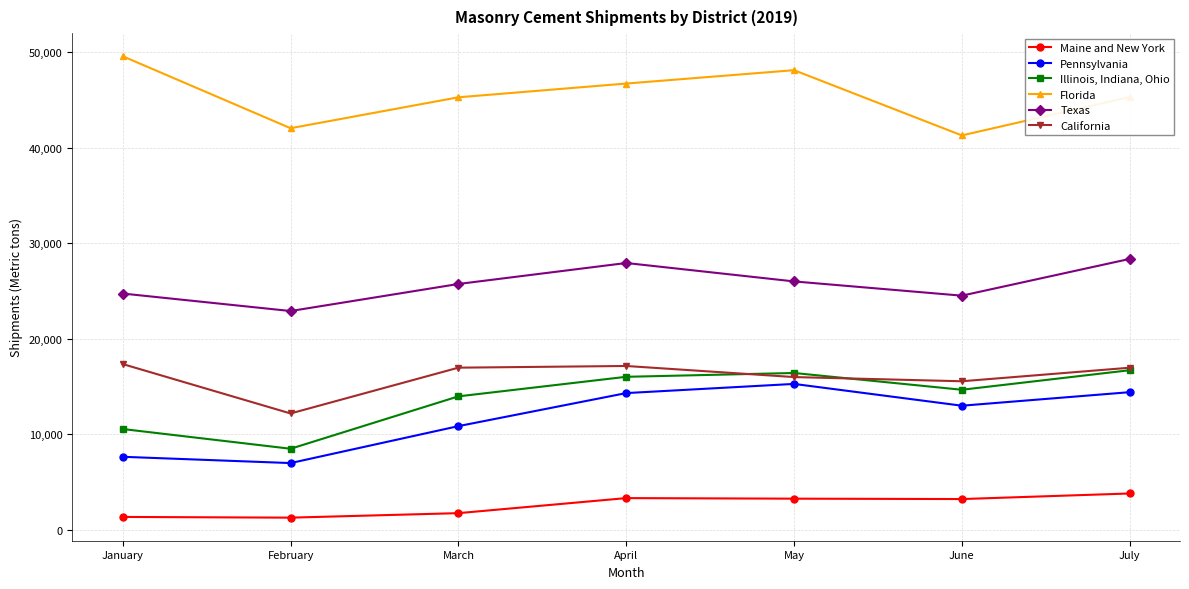

At which label does Texas reach its minimum?

February